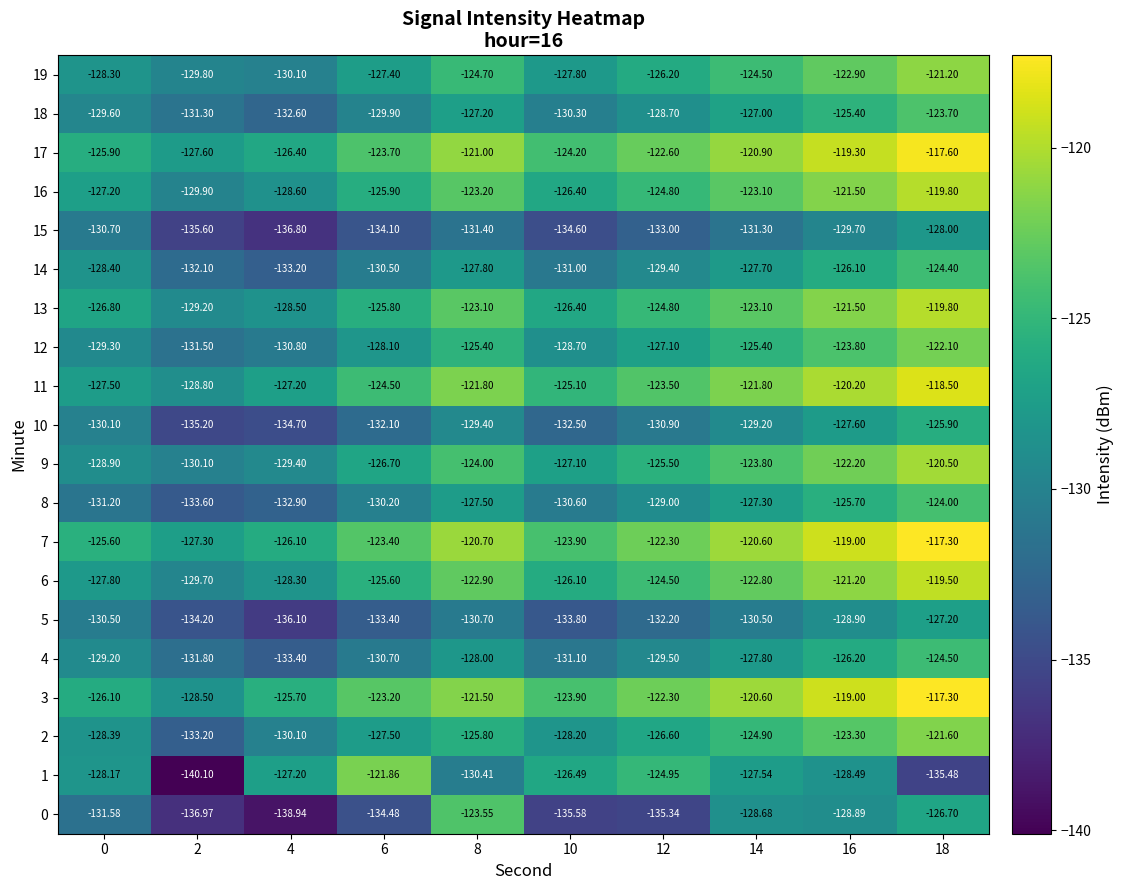

Is the value of 15 at 18 greater than the value of 17 at 14?

No